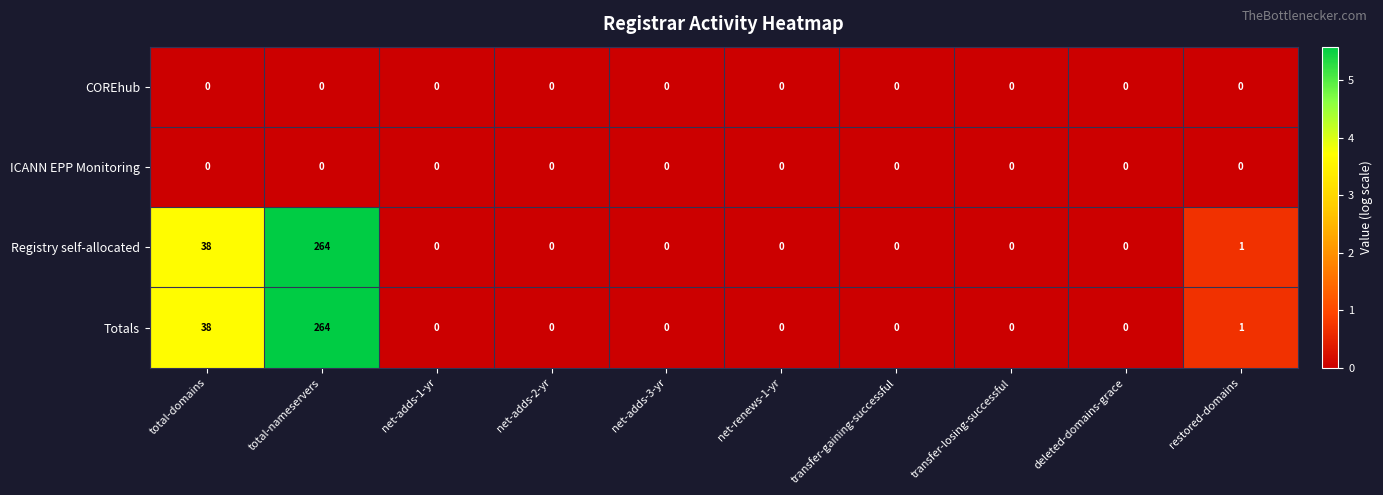

What is the average value of the Totals series?

30